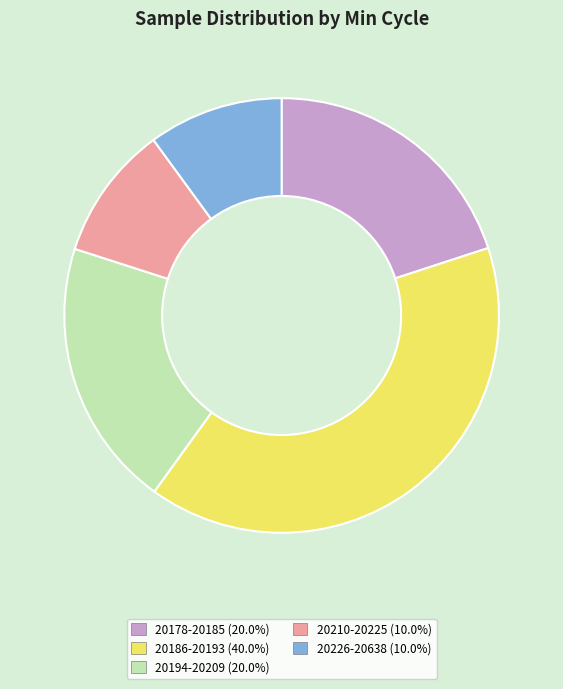

Is there a majority slice in this chart?

No